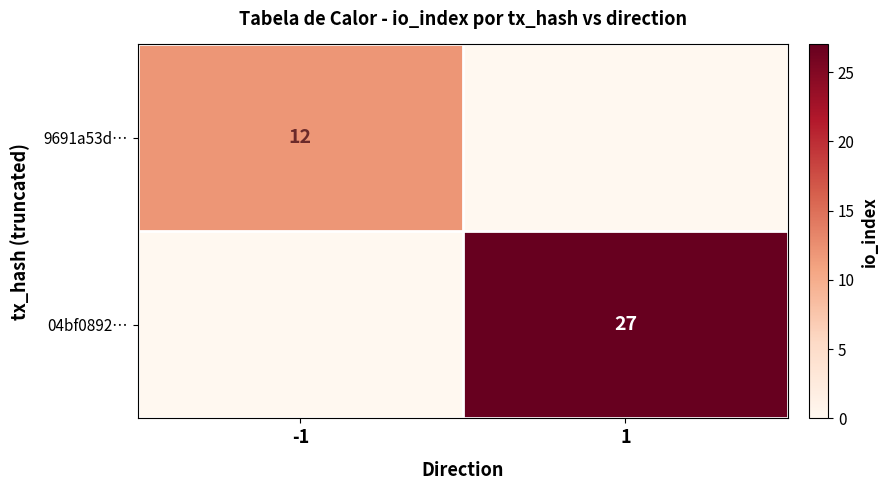

The value of 9691a53d… at -1 is 12. True or false?

True